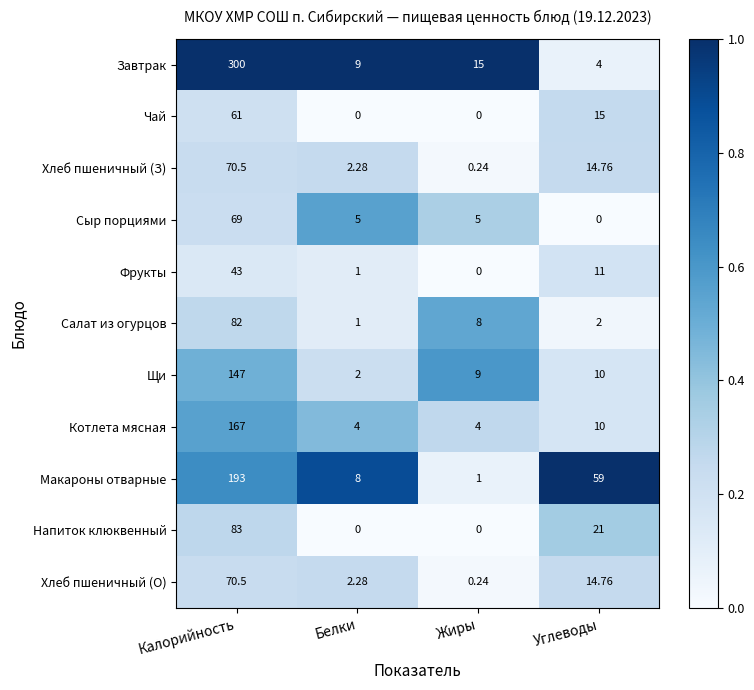

What is the difference between the highest and lowest values at Белки?

9.0